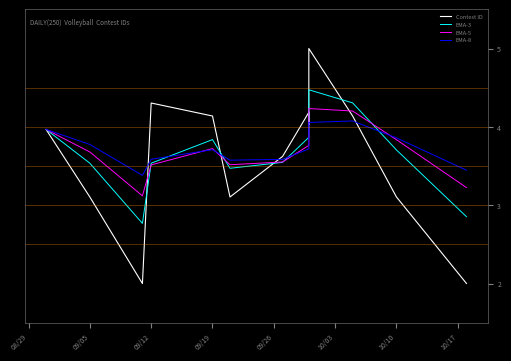

Reading left to right, what are all the values shown in this chart?

4.0	3.1	2.0	4.3	4.1	3.1	3.6	4.2	4.0	5.0	4.1	3.1	2.0